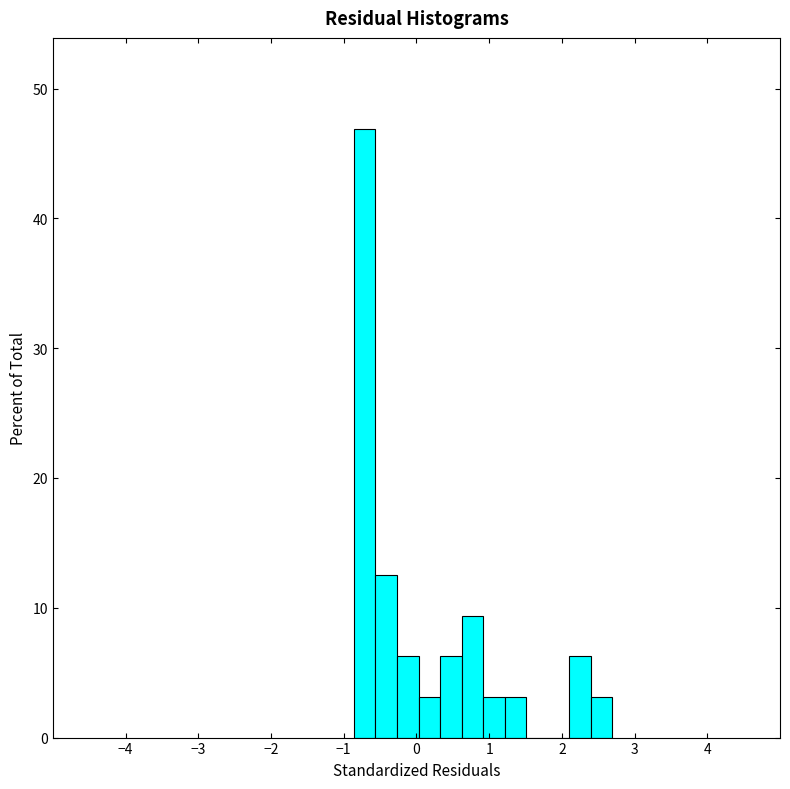

Read against the x-axis, roughly where is the centre of the tallest bar?

-0.7